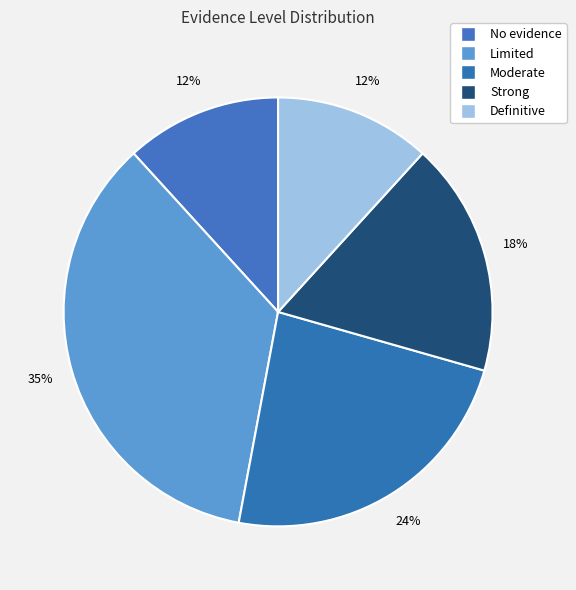

How many segments does this pie chart have?

5